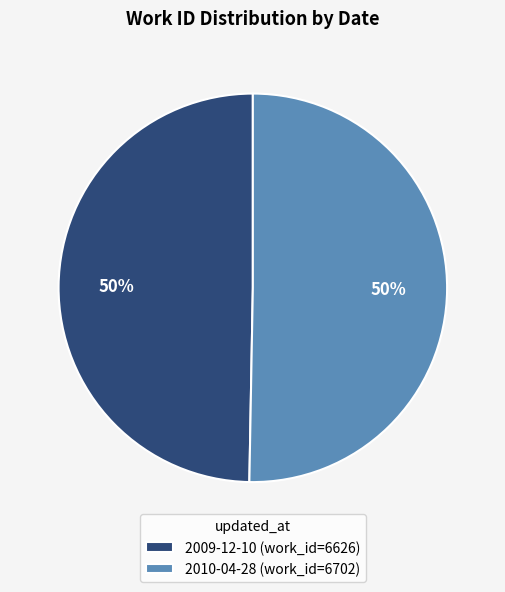

True or false: 2010-04-28 accounts for 63% of the total.

False